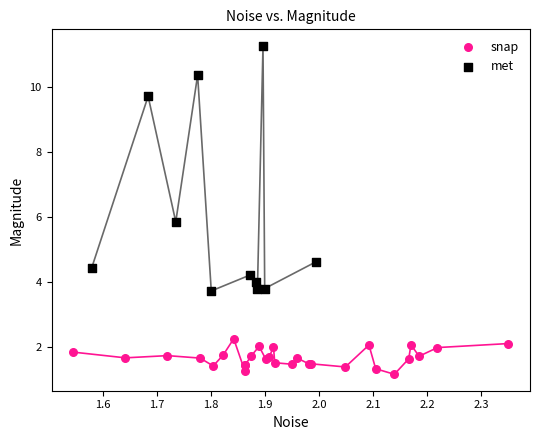

Which series reaches the minimum Y coordinate?

snap